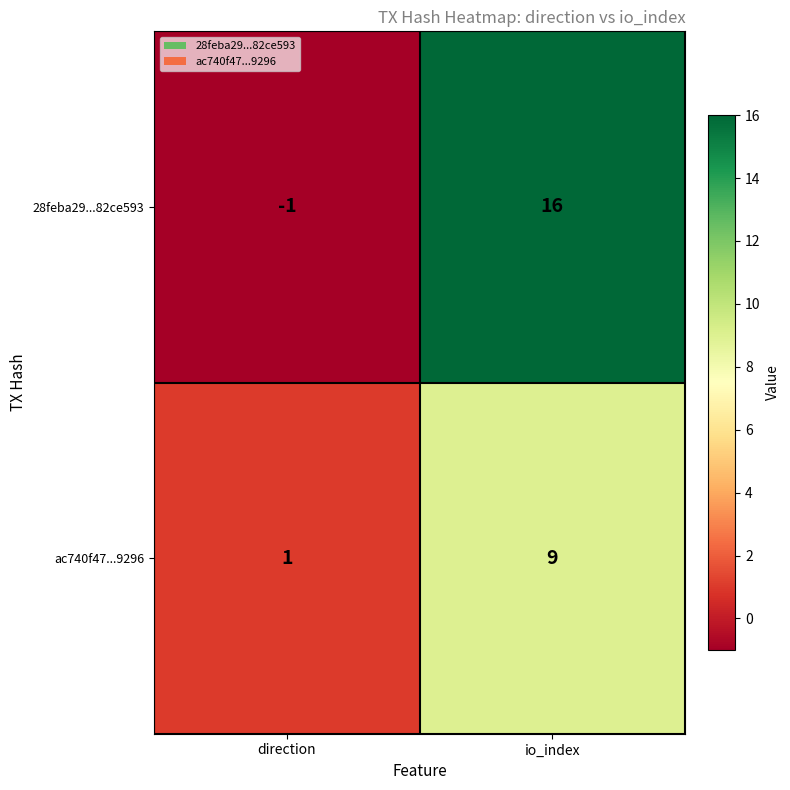

At which label is 28feba29...82ce593 closest to 7?

direction